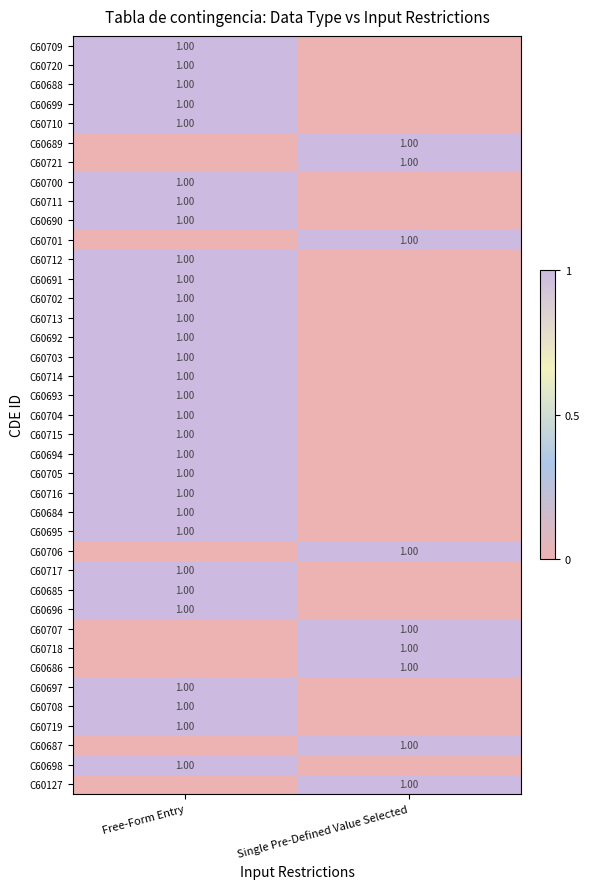

What is the total value across all series at Single Pre-Defined Value Selected?

9